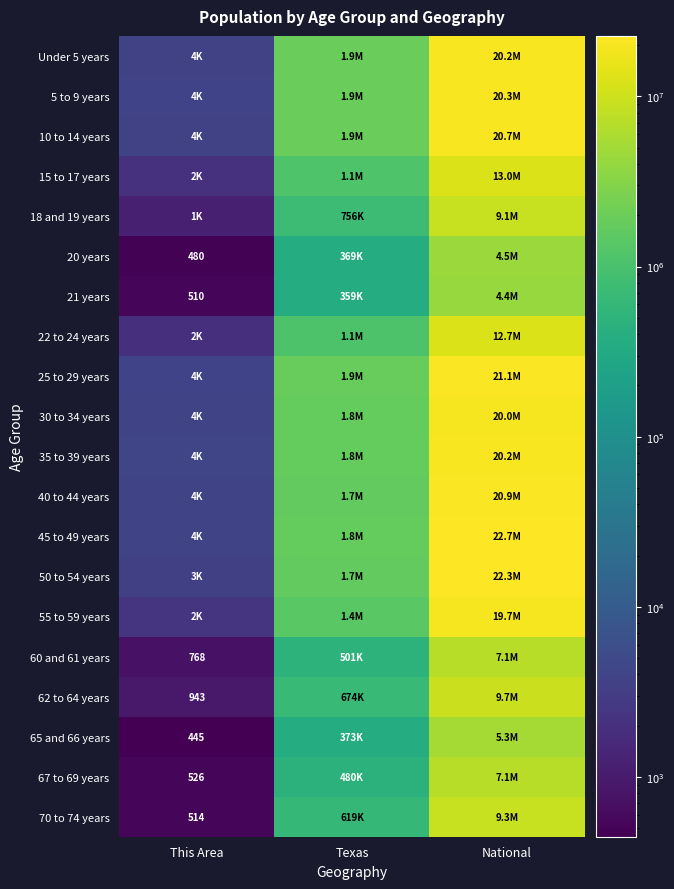

Is it true that 65 and 66 years equals 445 at This Area?

True